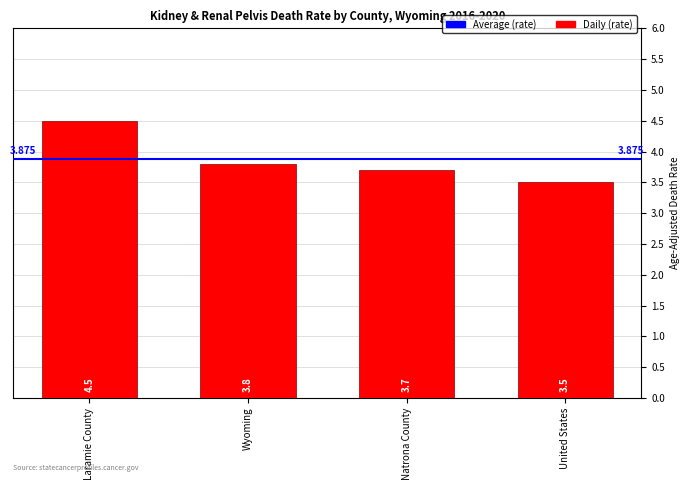

What is the sum of the values at Wyoming and Natrona County?

7.5